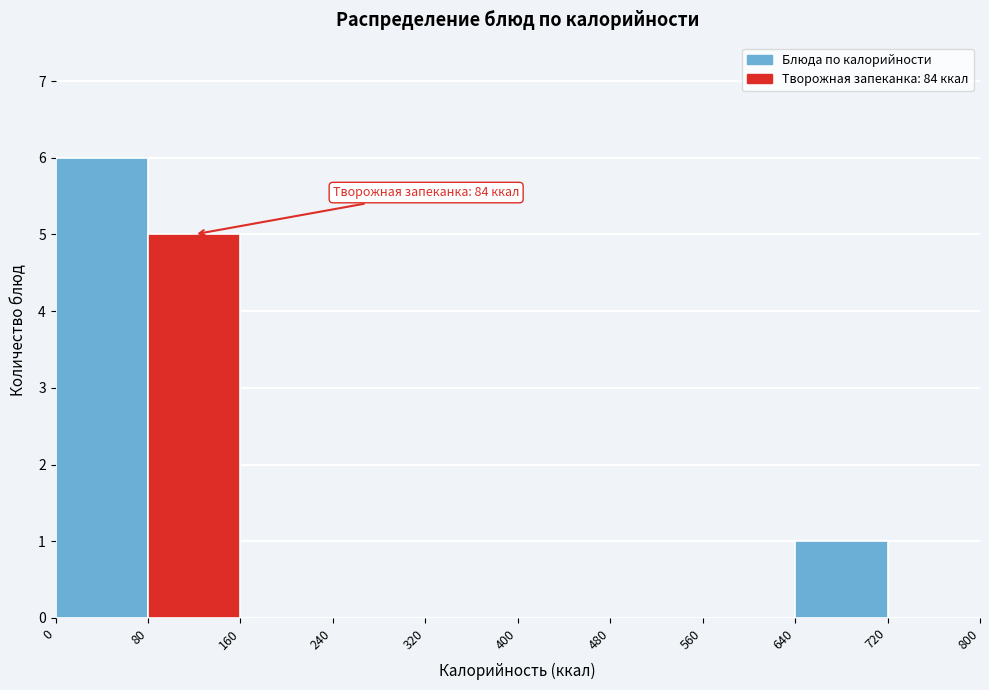

Over which range of the x-axis is the bar tallest?

0 to 80